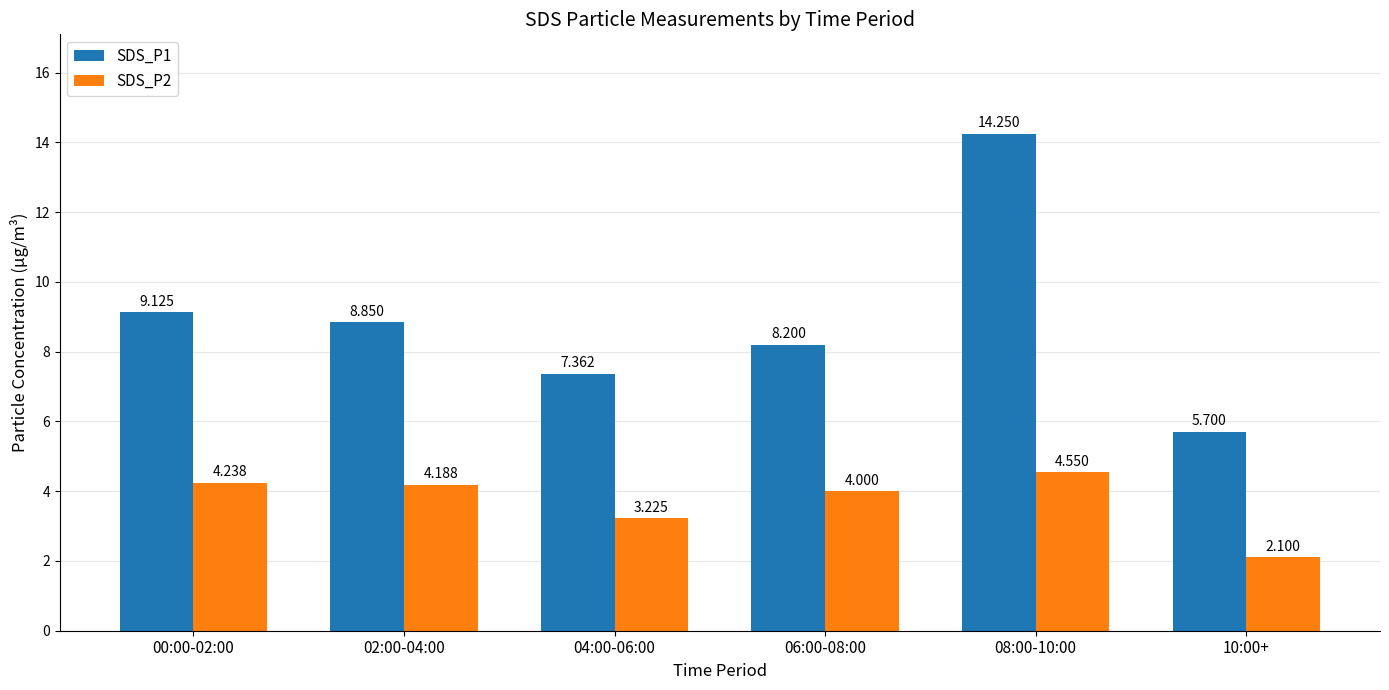

Is the value of SDS_P2 at 00:00-02:00 greater than the value of SDS_P1 at 02:00-04:00?

No